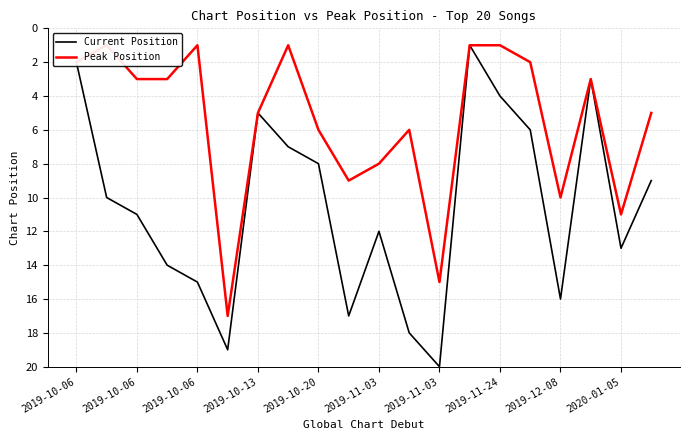

True or false: Current Position and Peak Position cross at least once.

False